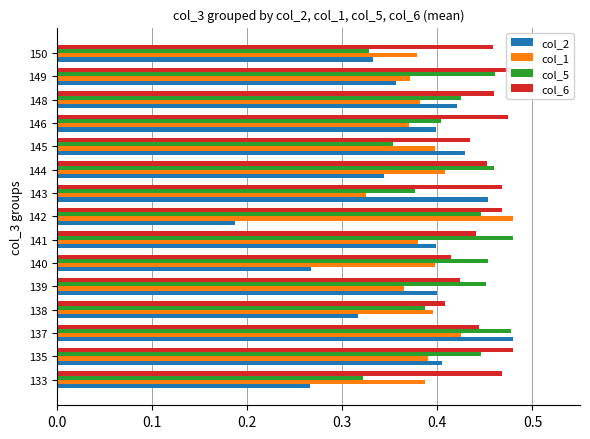

At which category is the sum across all series the highest?

137